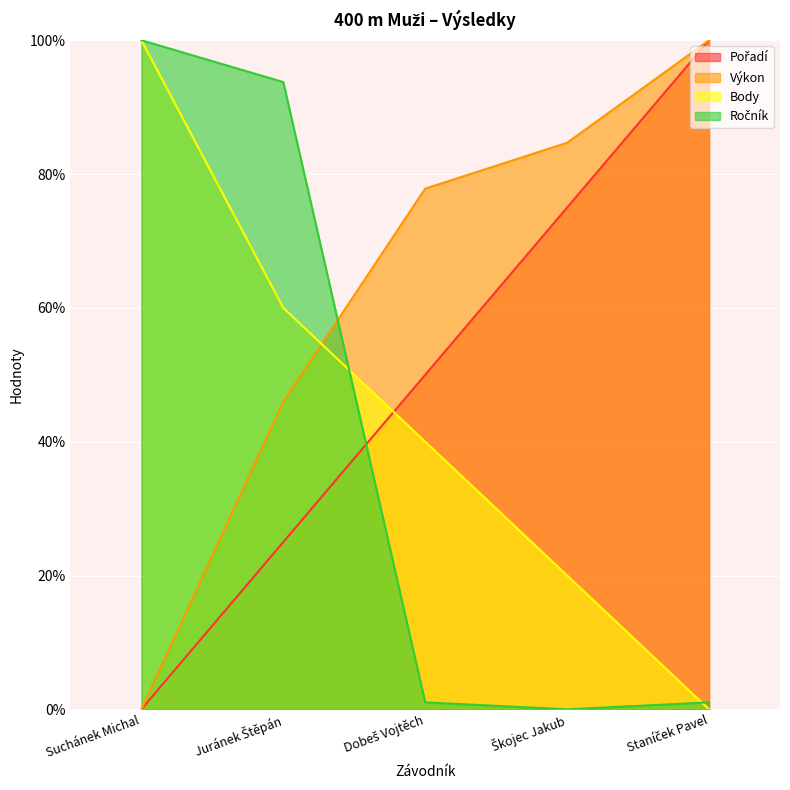

Is it true that Ročník equals 27.3 at Juránek Štěpán?

False